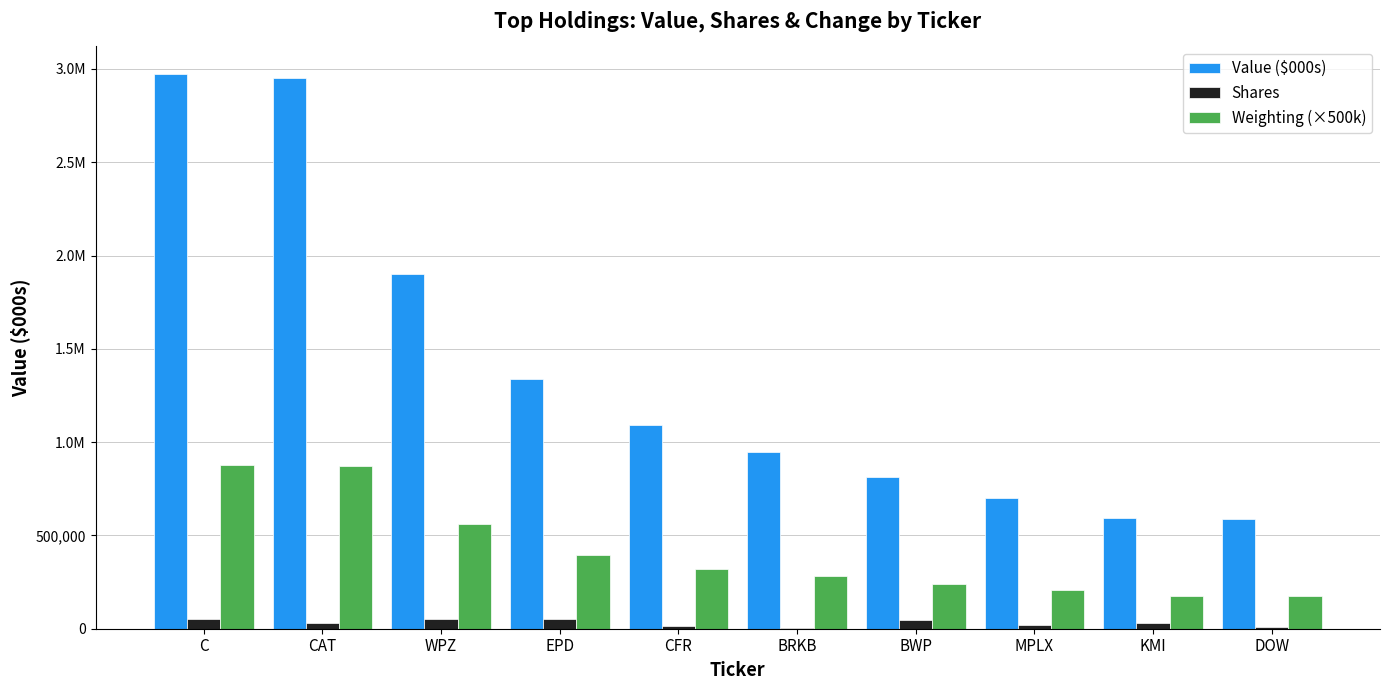

What is the greatest value displayed?

2972000